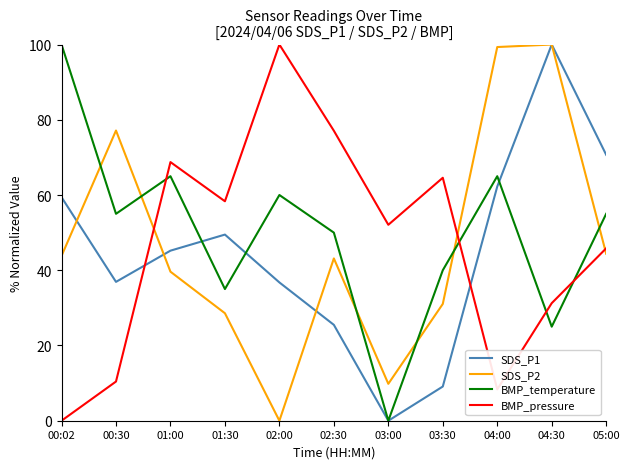

How many positive values does the BMP_pressure series have?

10